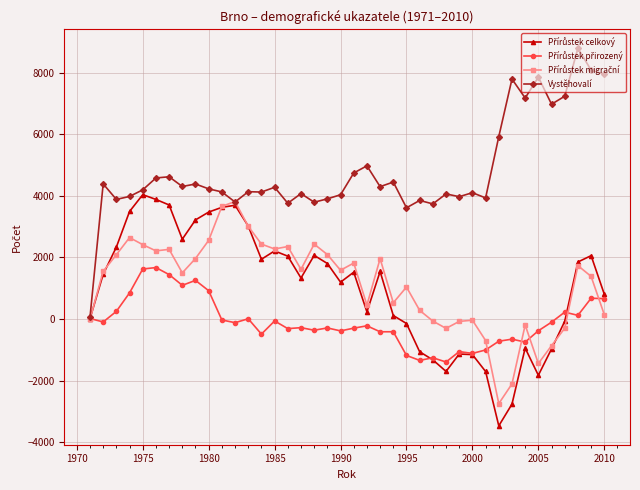

Which series has the widest spread of values?

Vystěhovalí